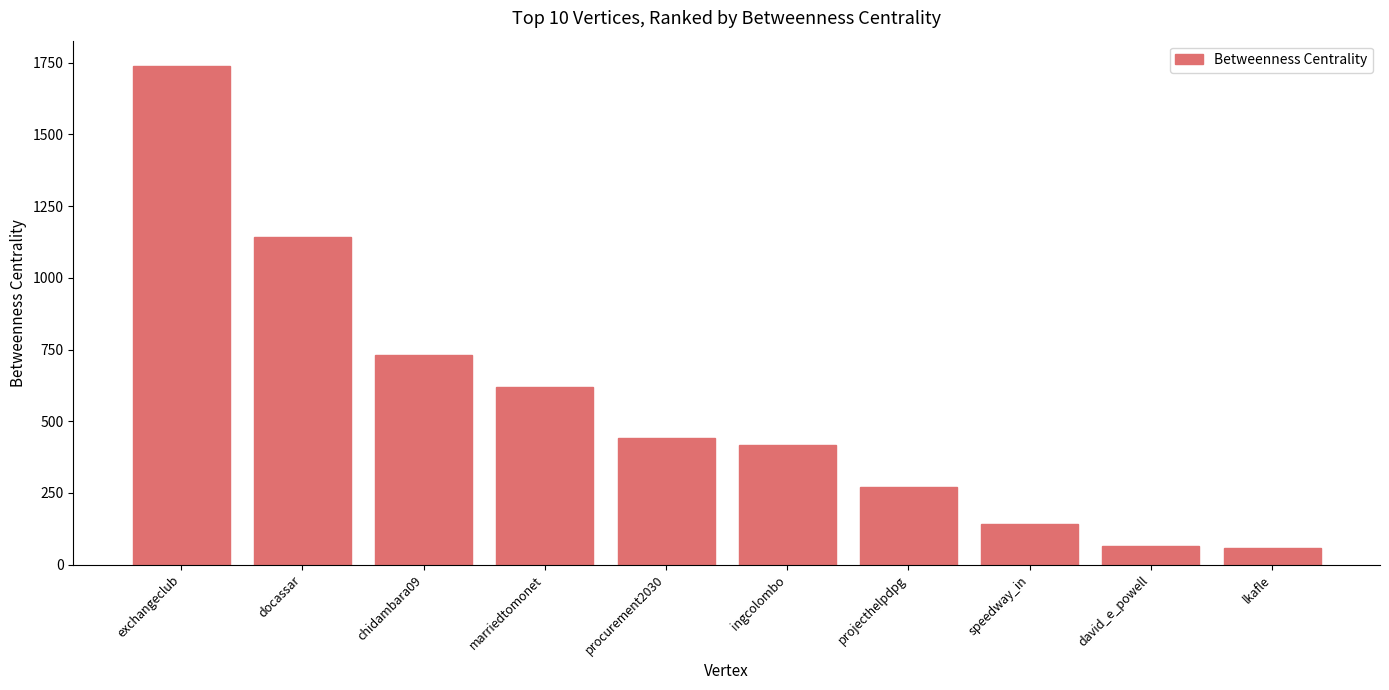

Does the chart contain any negative values?

No